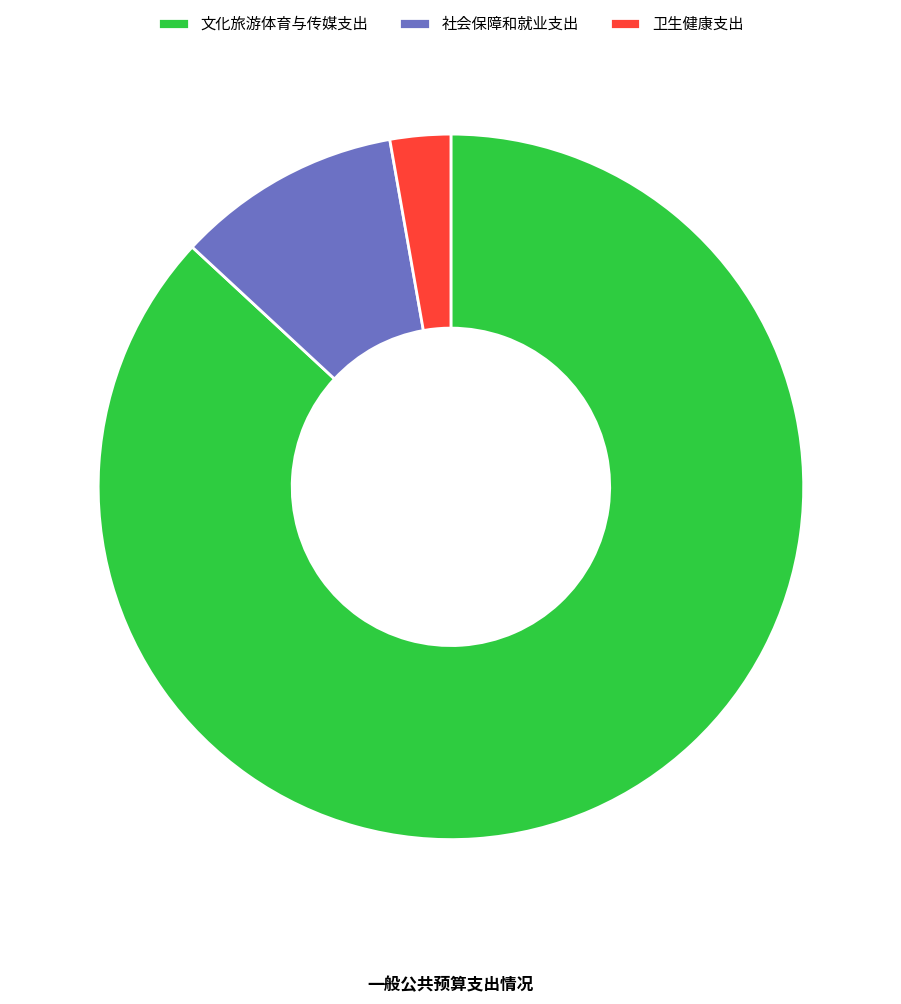

What is the ratio of the value at 社会保障和就业支出 to the value at 卫生健康支出?

3.7